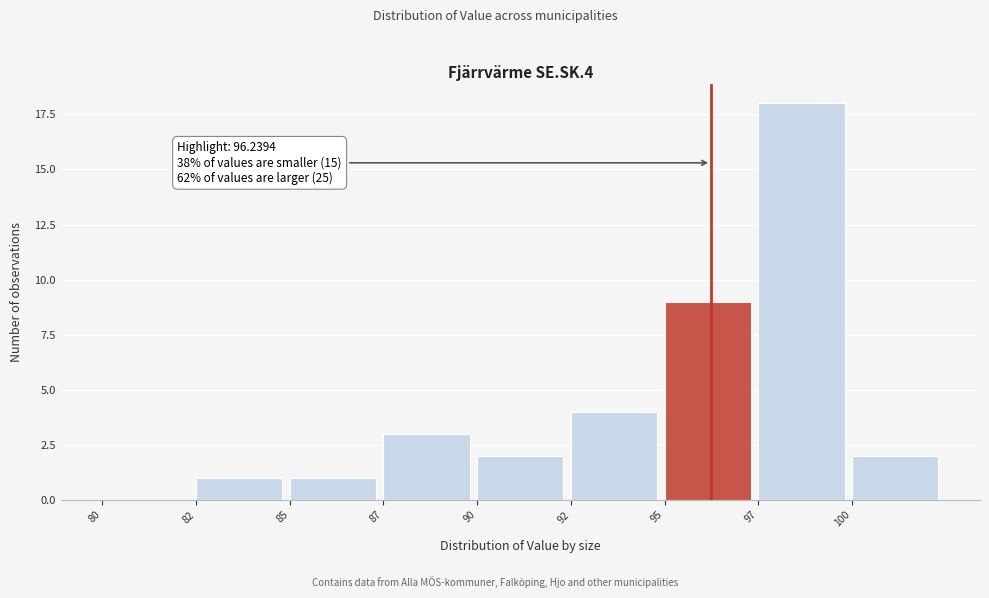

Reading right to left, transcribe all the data shown in this chart.

100=2	97=18	95=9	92=4	90=2	87=3	85=1	82=1	80=0